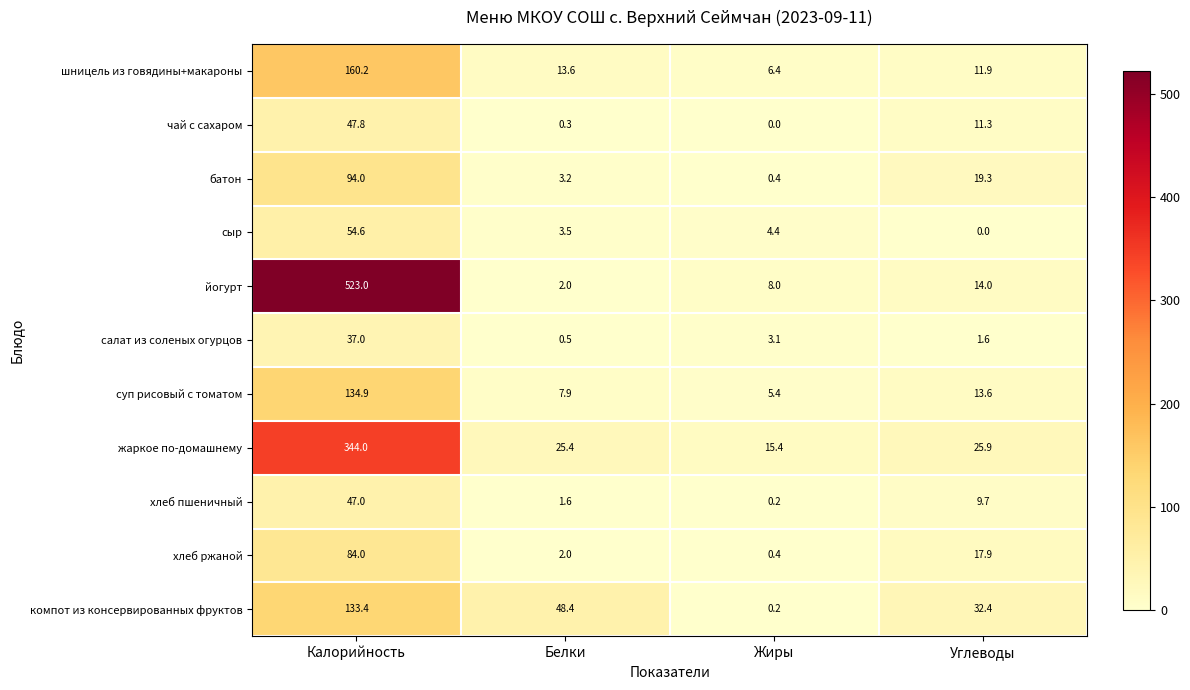

How many series are shown in this chart?

11